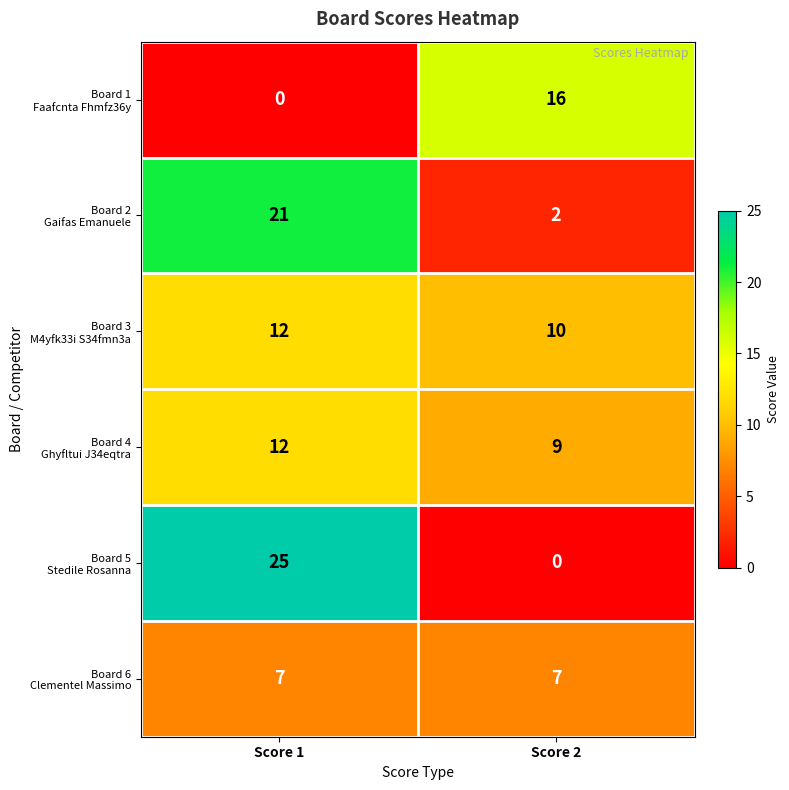

At which category is the sum across all series the highest?

Score 1